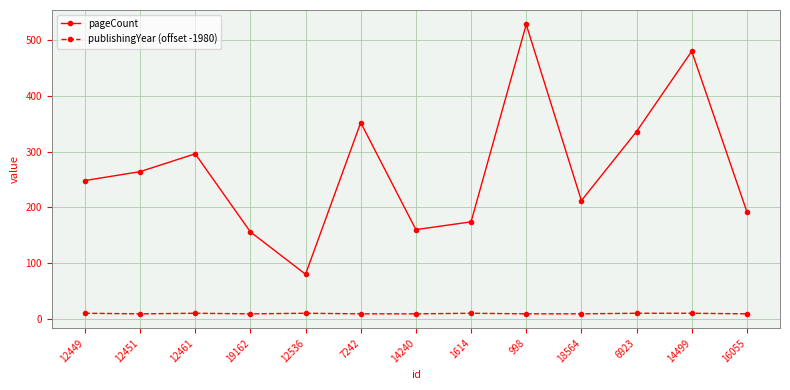

What is the greatest value displayed?

528